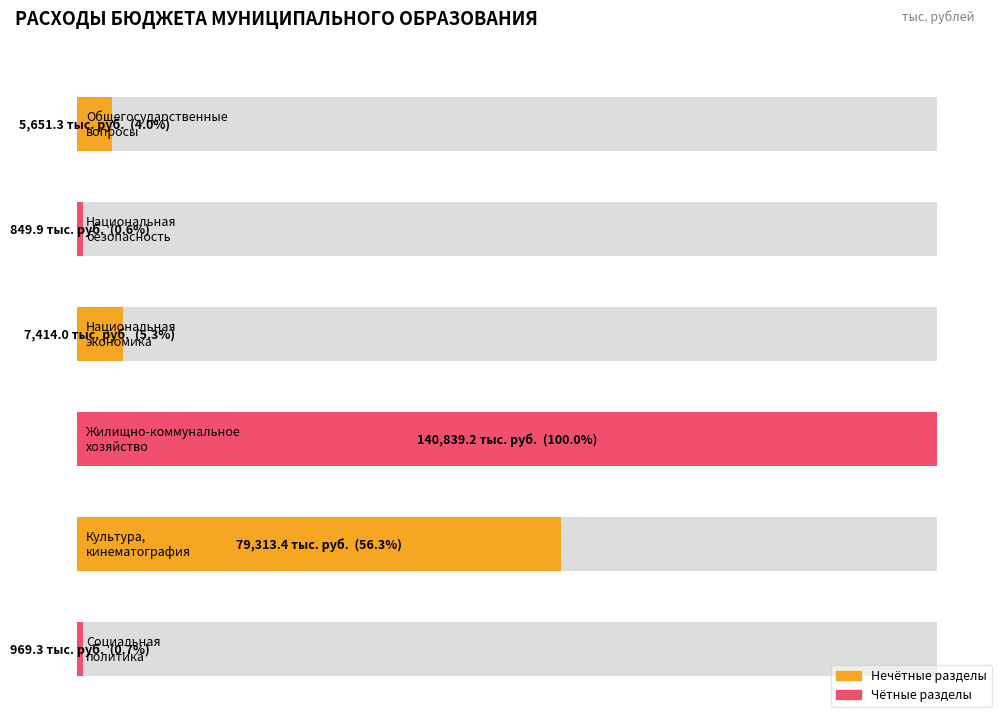

At which label is the value closest to 70844?

Культура,
кинематография